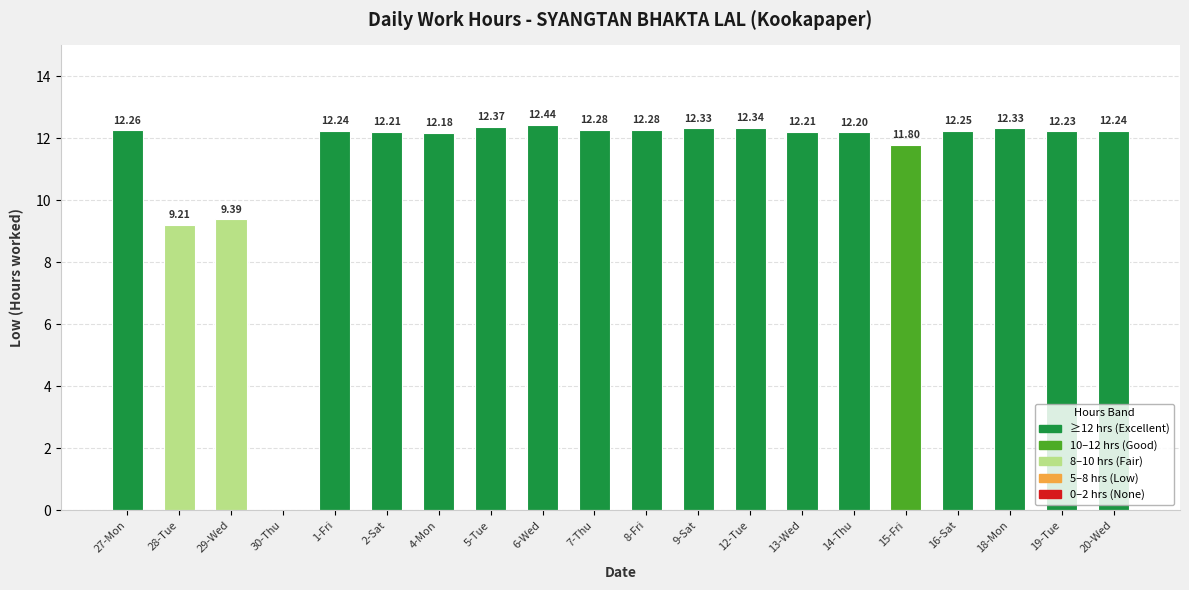

What is the ratio of the value at 4-Mon to the value at 14-Thu?

1.0